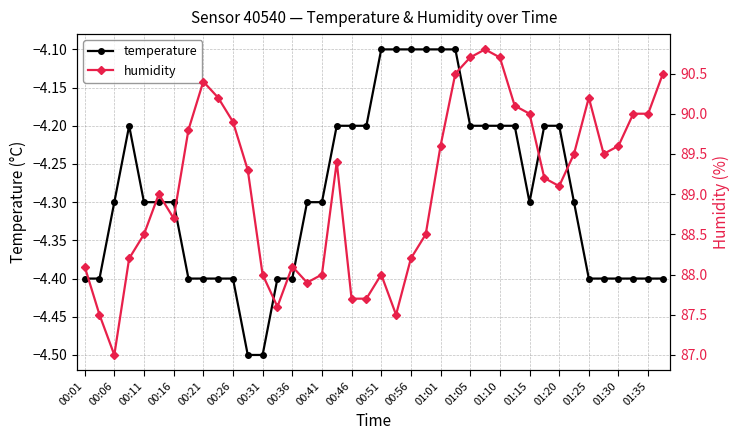

Which series has the largest total across all categories?

humidity